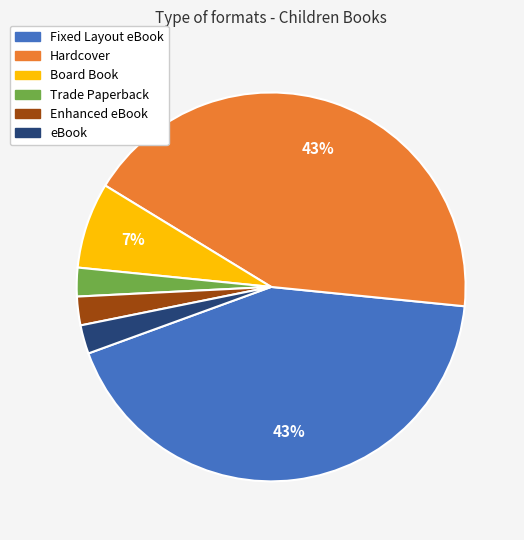

What percentage is the Enhanced eBook slice, to the nearest percent?

2%